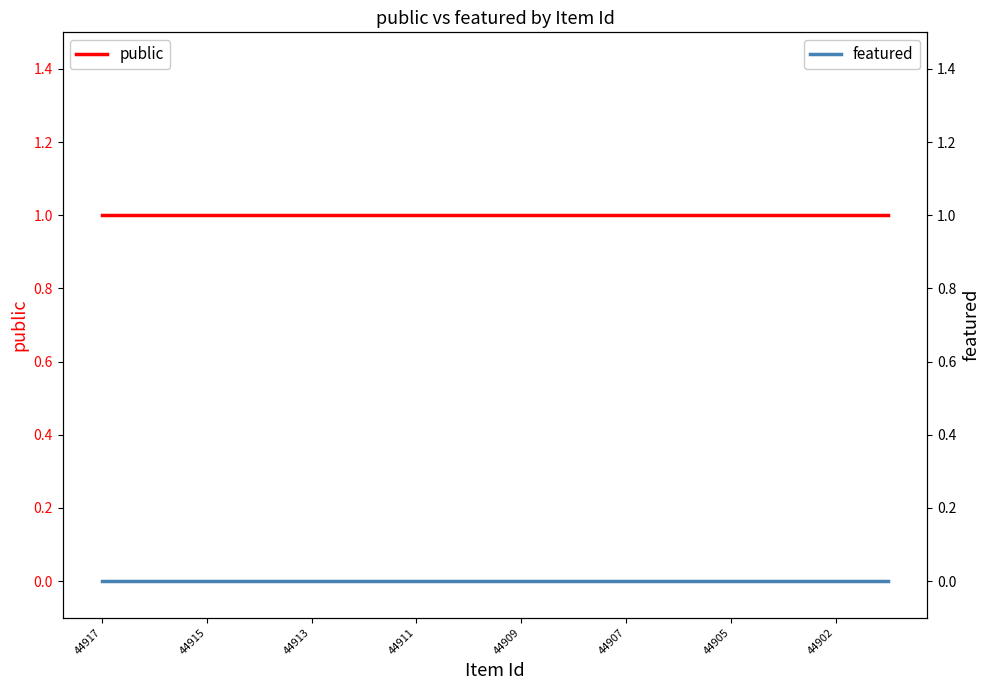

What is the difference between the highest and lowest values at 44907?

1